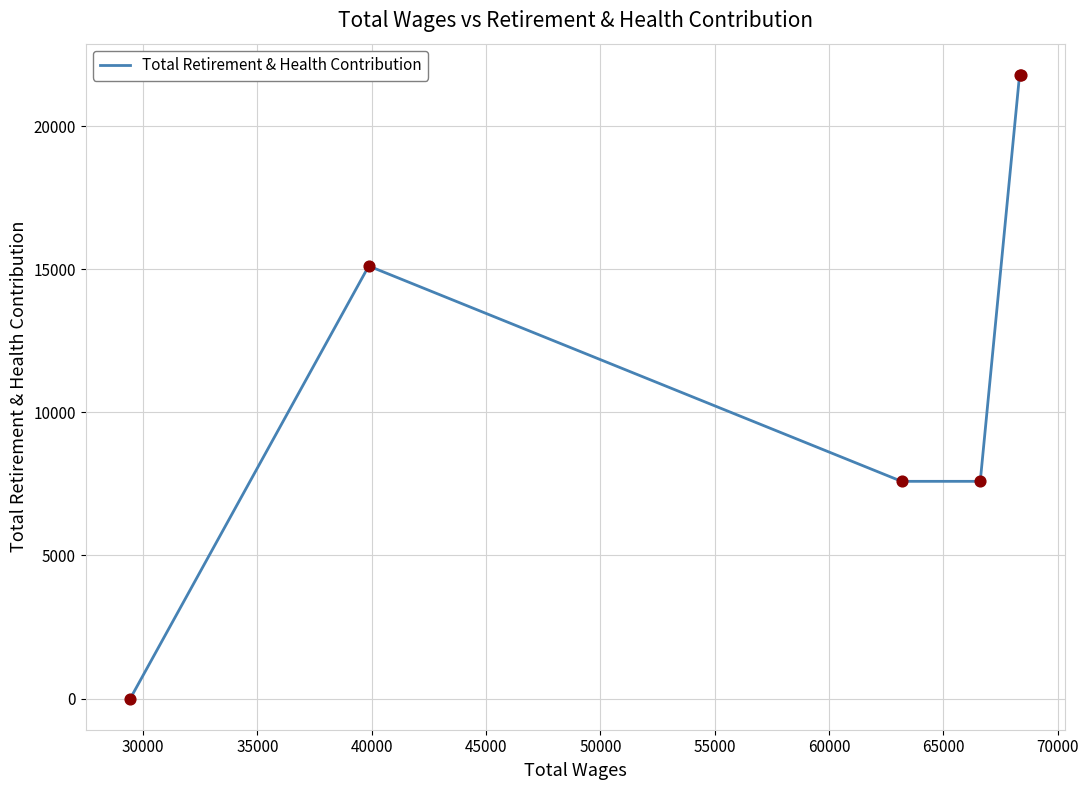

What is the greatest value displayed?

21791